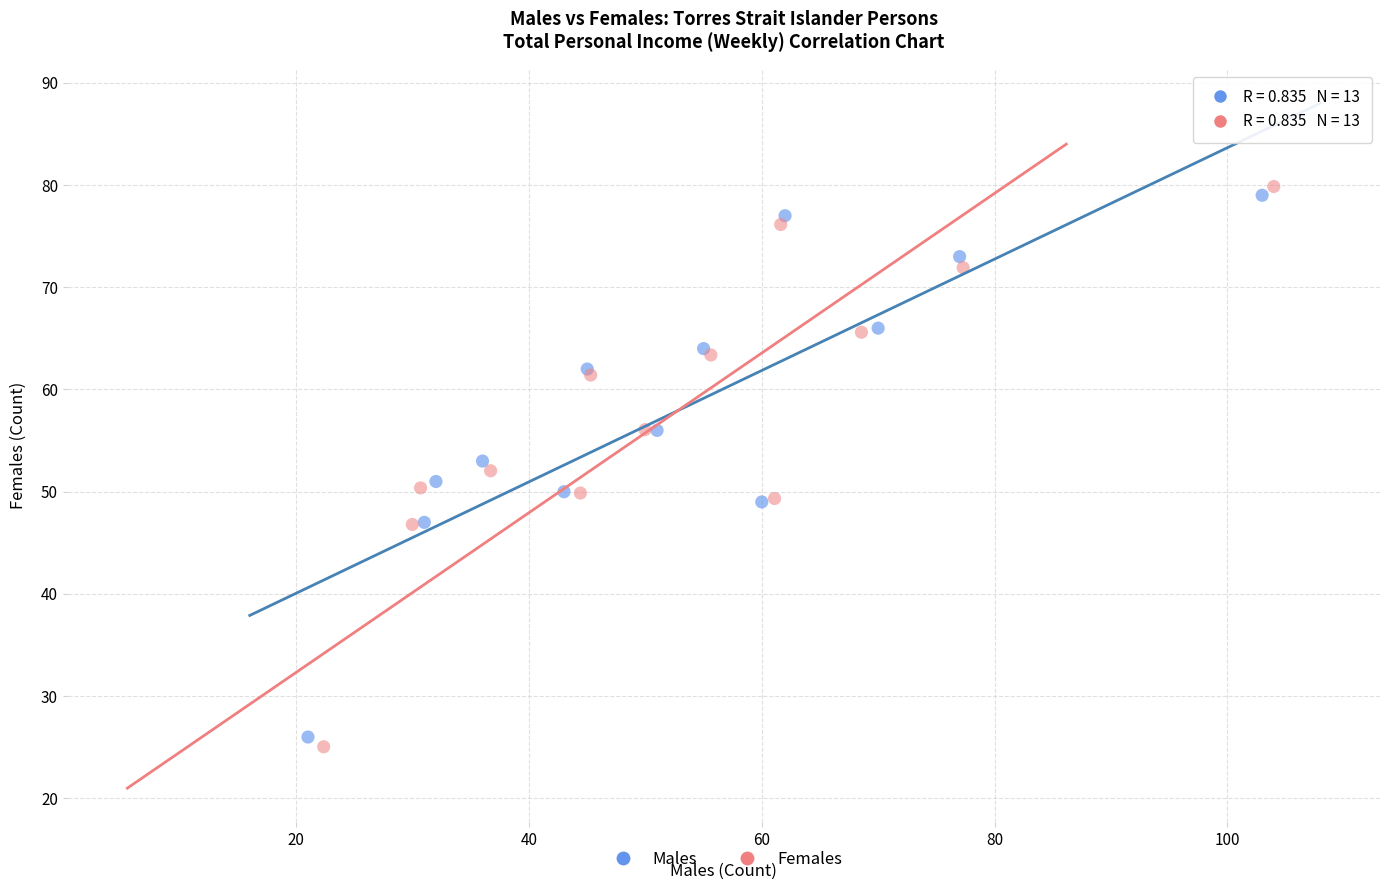

Which series has the largest Y range (max minus min)?

Females